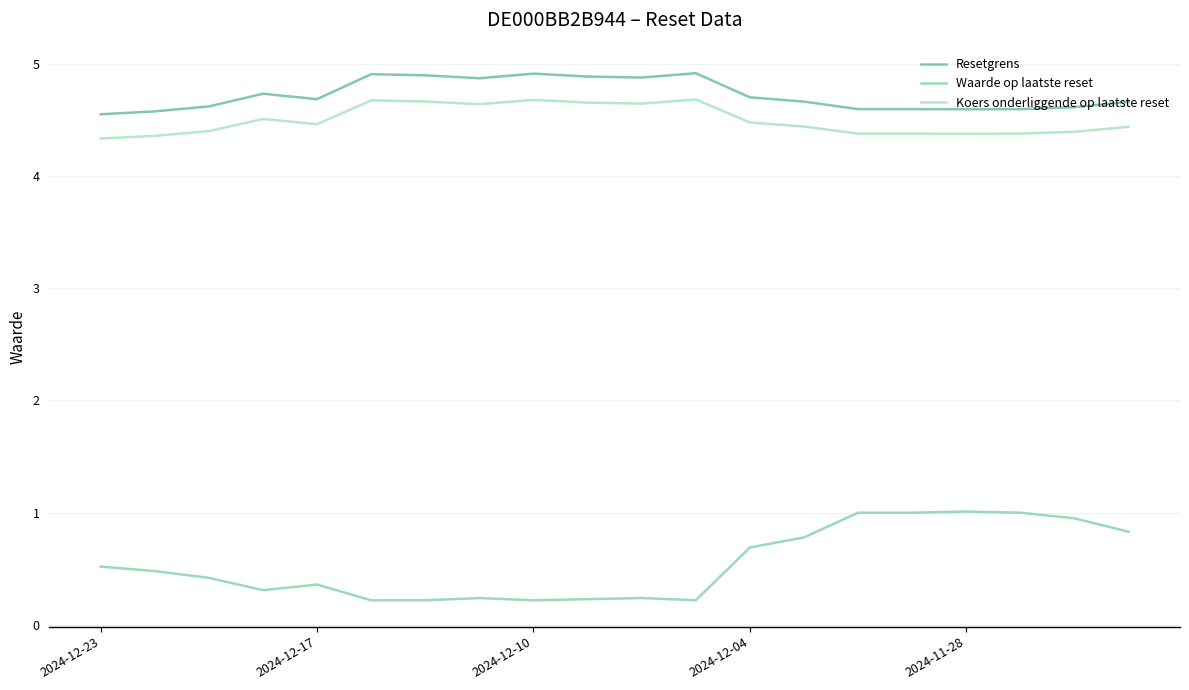

List the series in order of their peak value, highest first.

Resetgrens, Koers onderliggende op laatste reset, Waarde op laatste reset